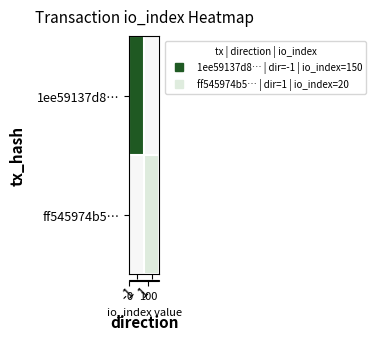

What is the maximum value shown in the chart?

150